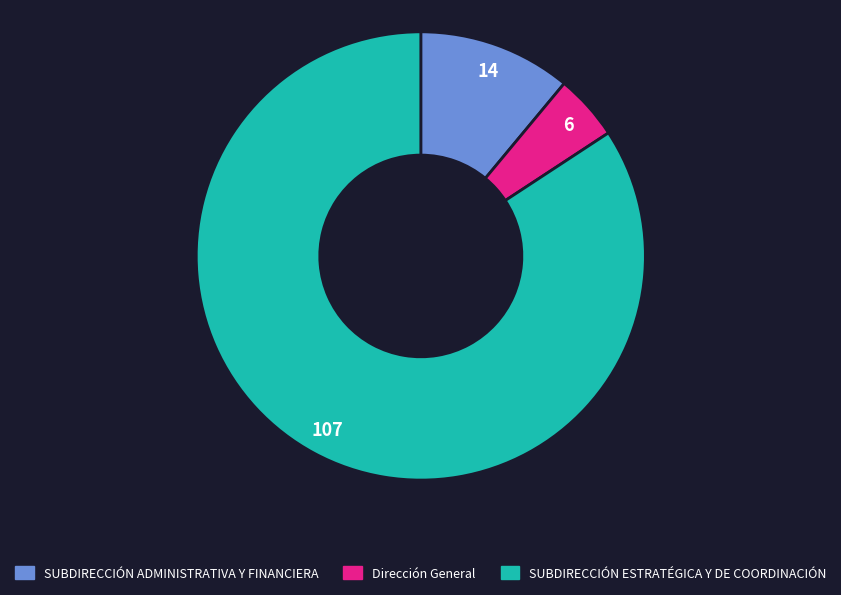

How many segments does this pie chart have?

3